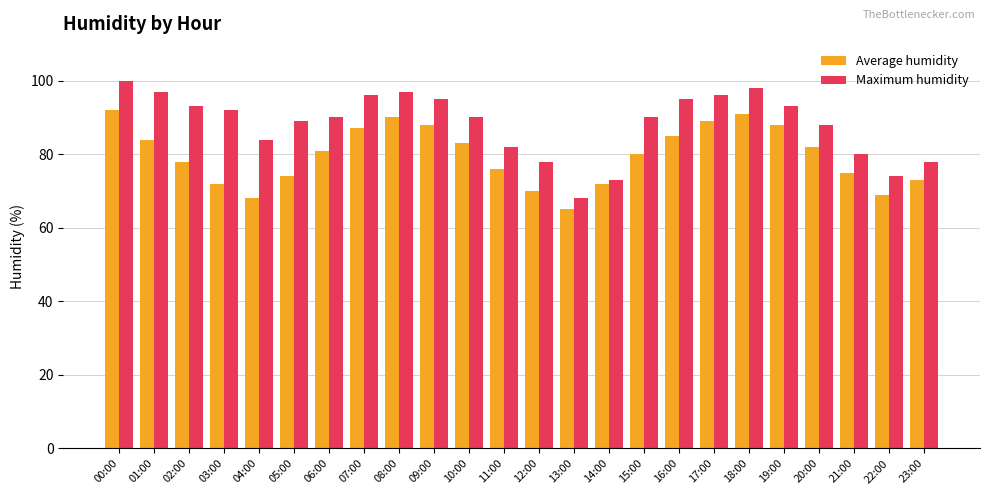

What is the minimum value shown in the chart?

65